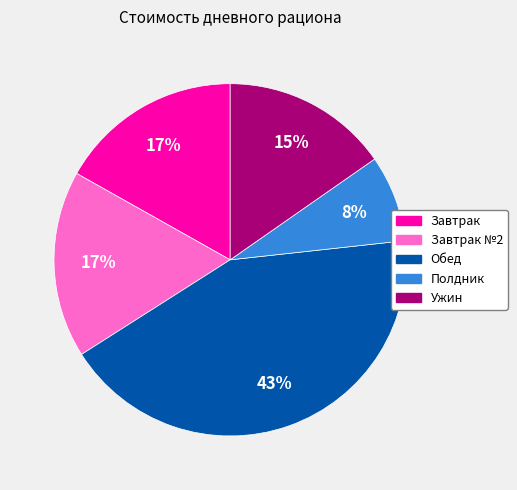

How many slices are in this pie chart?

5